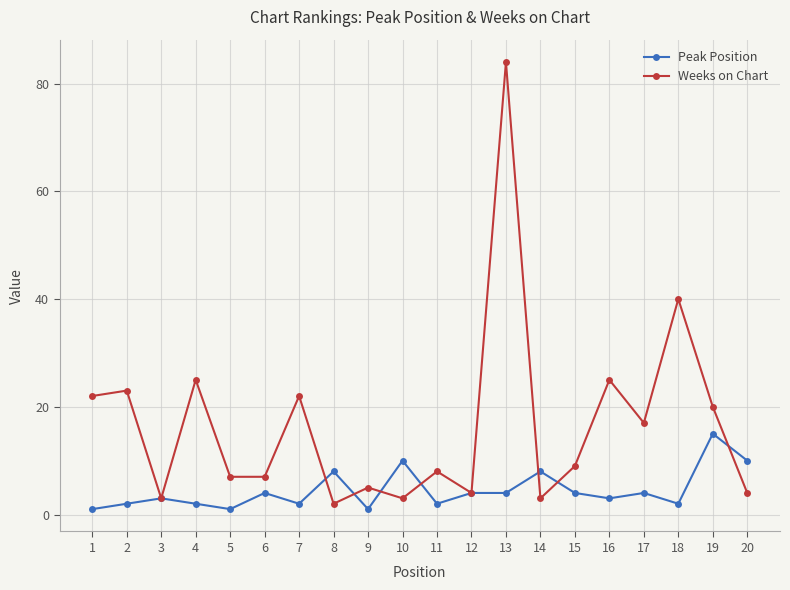

The value of Peak Position at 12 is 4. True or false?

True